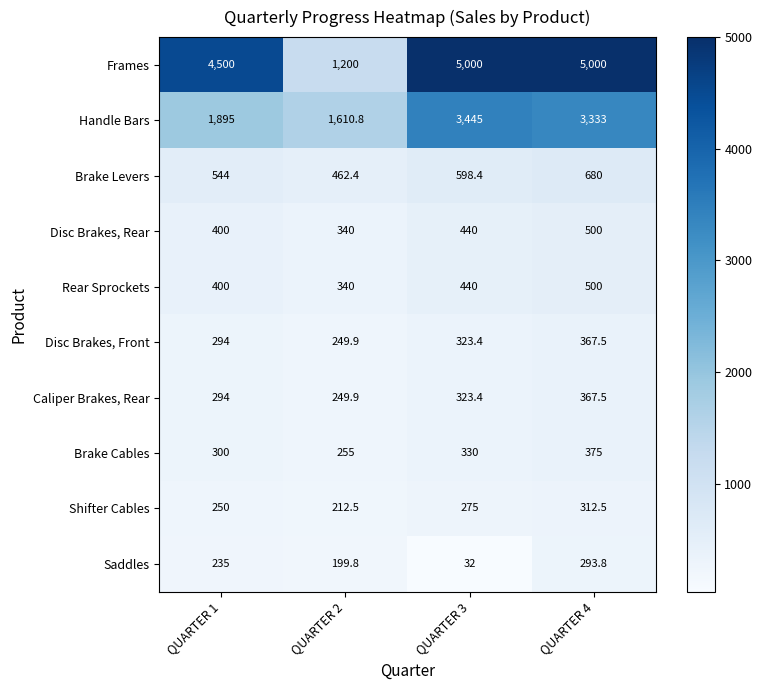

How many categories are shown in the chart?

4